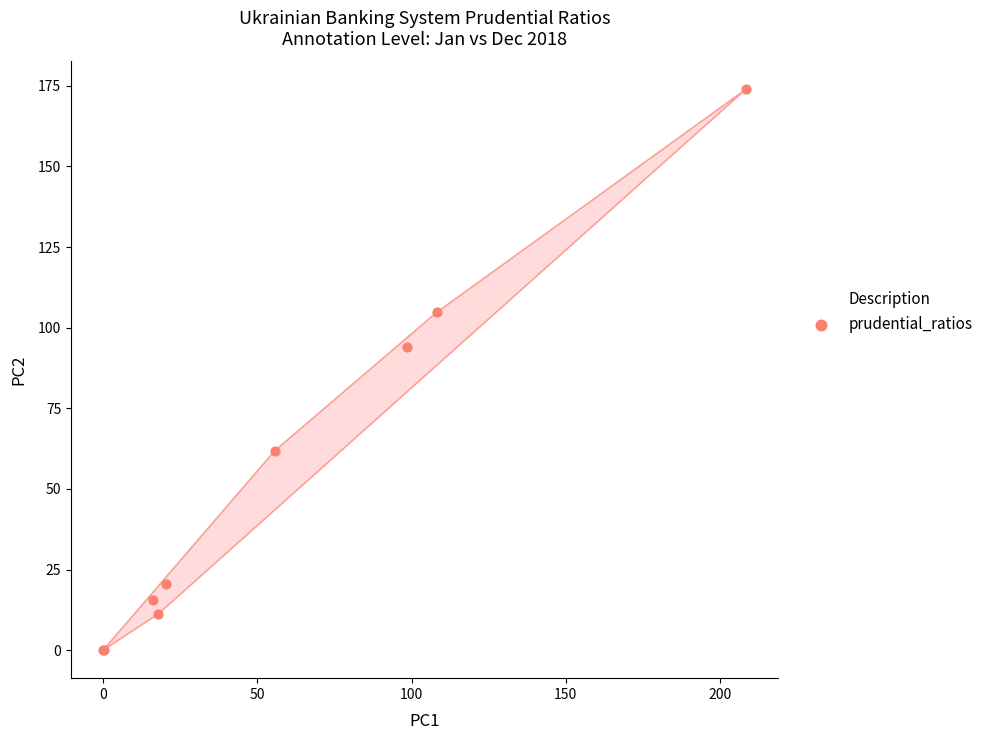

What Y value in the scatter plot is closest to 86?

94.2